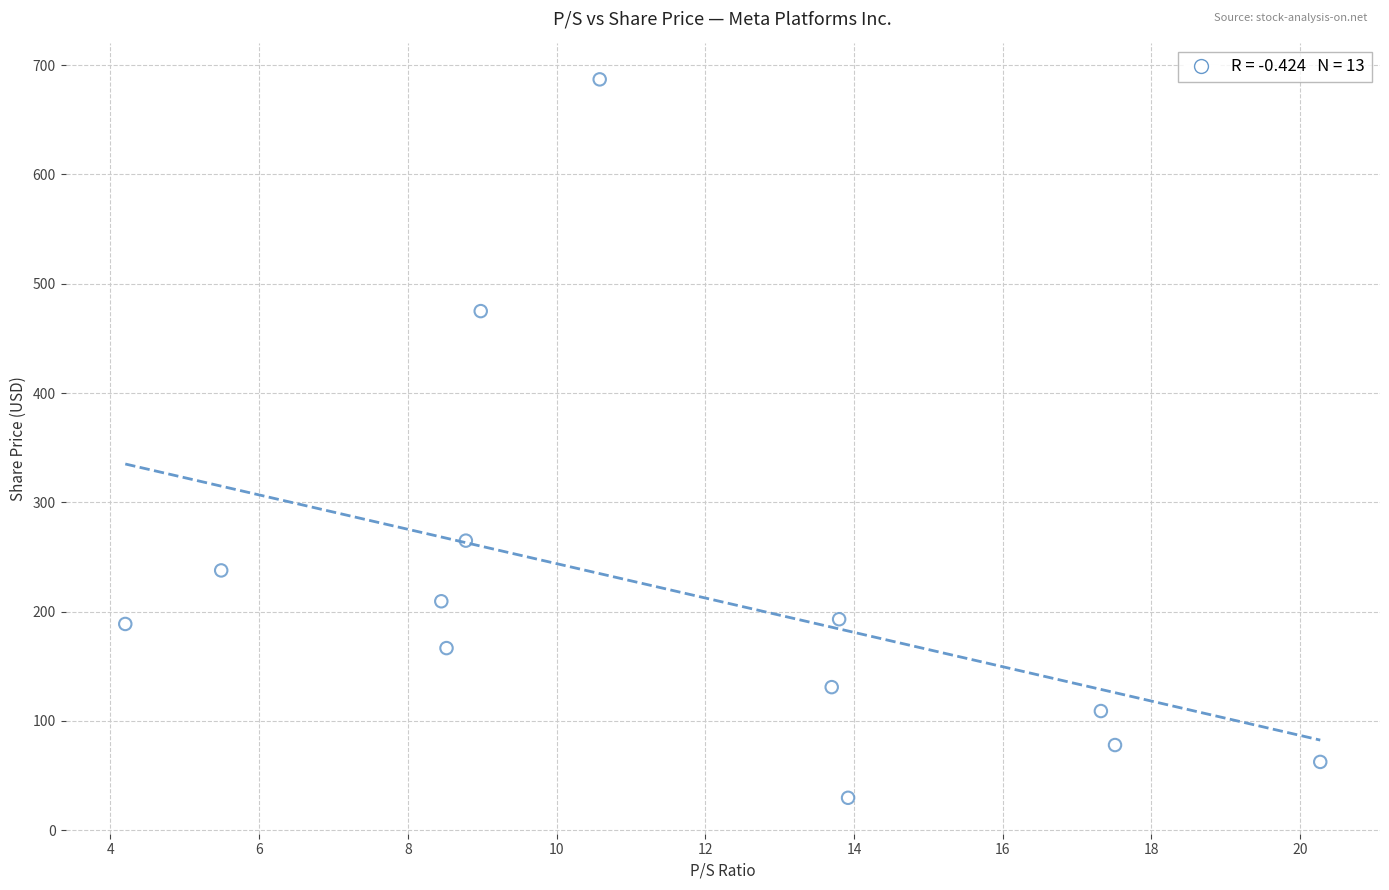

What Y value in the scatter plot is closest to 358?

265.0